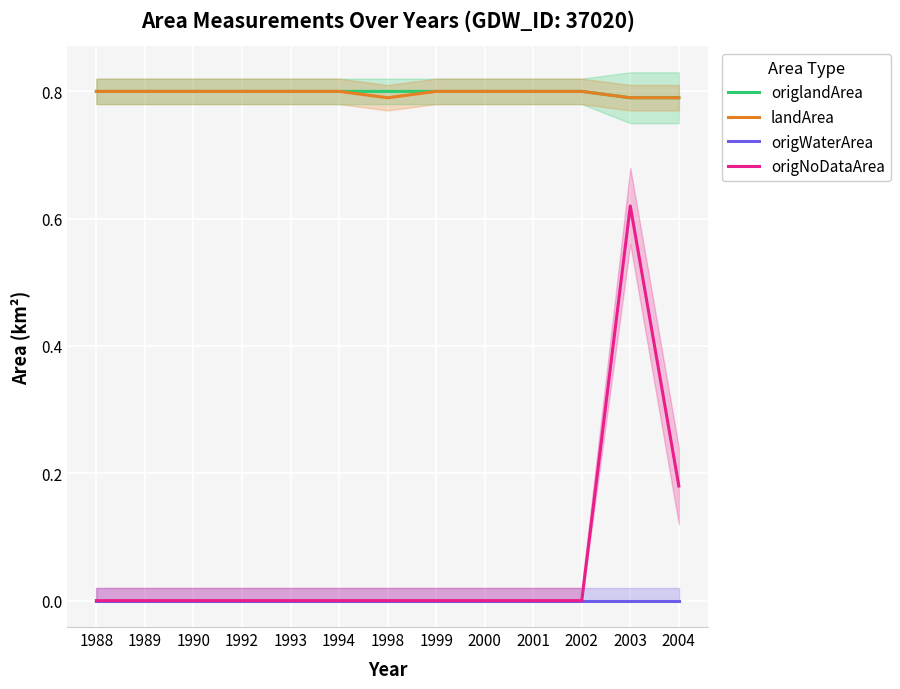

Read the origlandArea value at 1999.

0.8